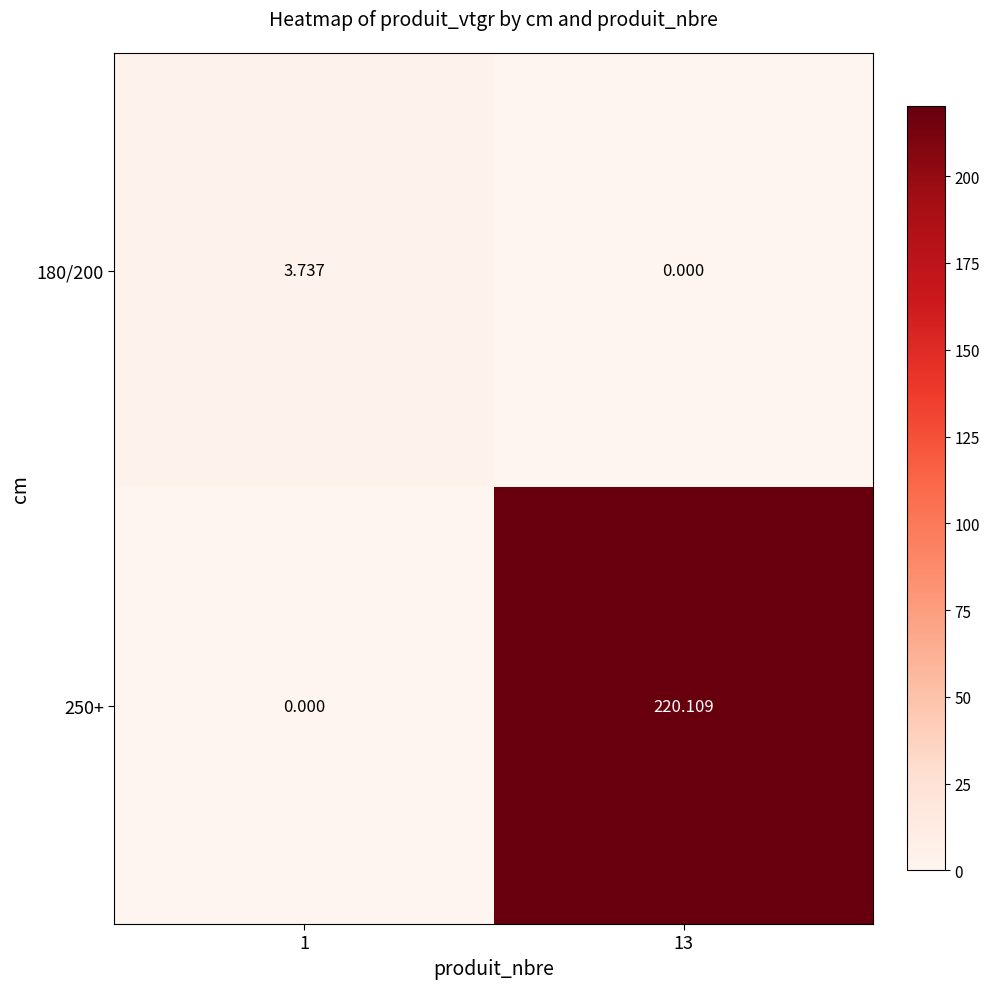

At how many categories does at least one series exceed 92?

1